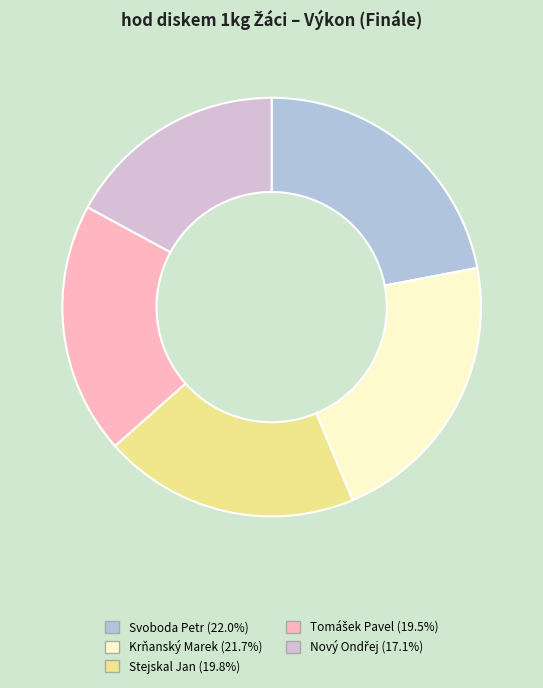

Approximately how many times larger is the value at Stejskal Jan compared to Krňanský Marek?

0.9